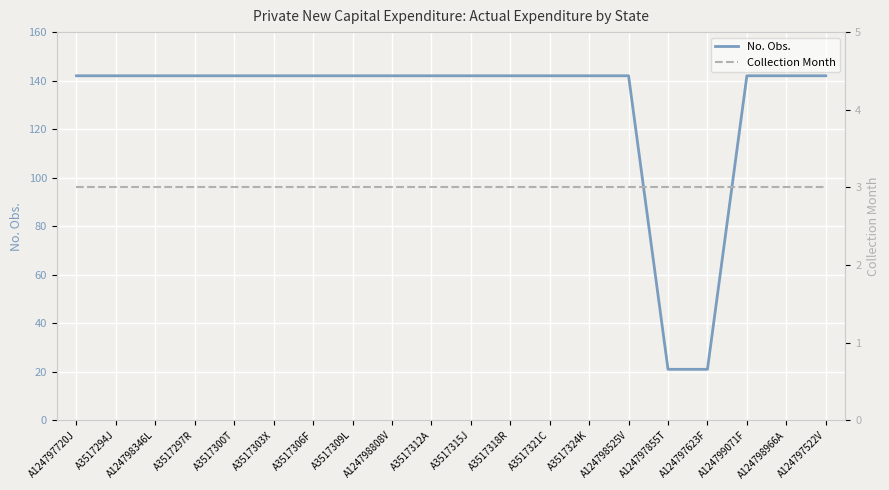

What is the smallest value displayed?

3